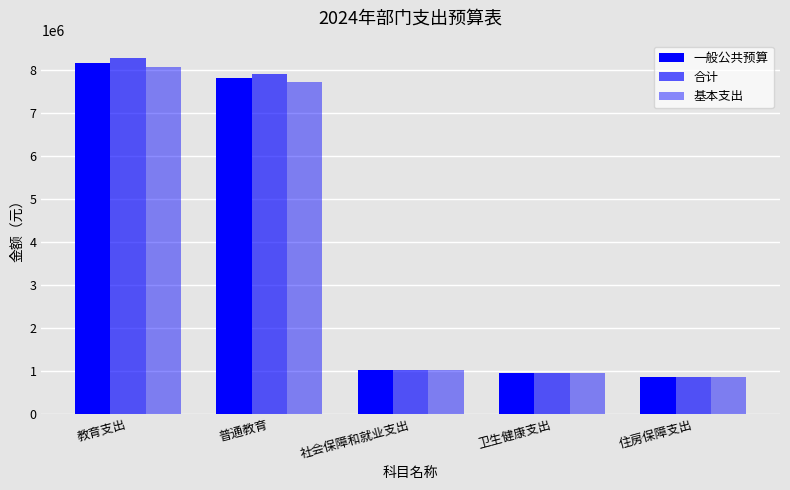

Rank the series at 住房保障支出 from highest to lowest value.

一般公共预算, 合计, 基本支出